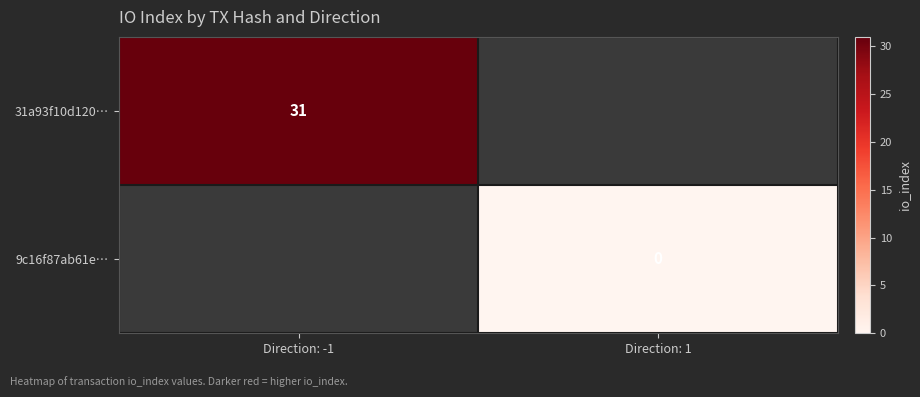

The value of 31a93f10d120… at Direction: -1 is 31. True or false?

True